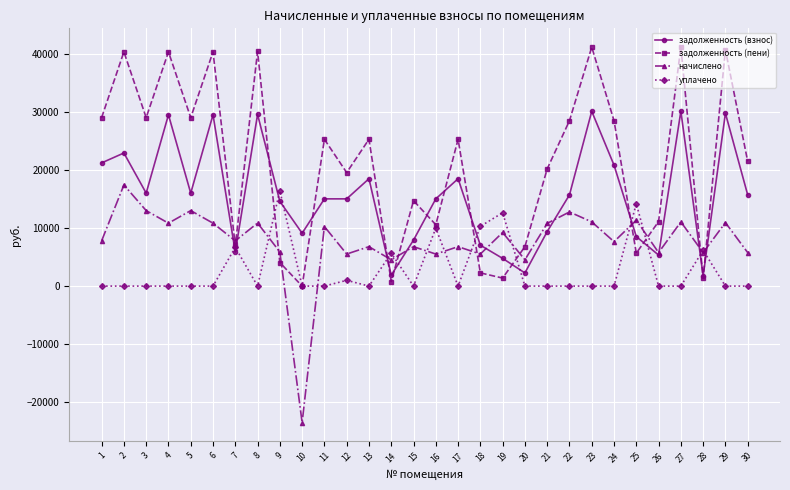

Rank the series by their average value, from highest to lowest.

задолженность (пени), задолженность (взнос), начислено, уплачено